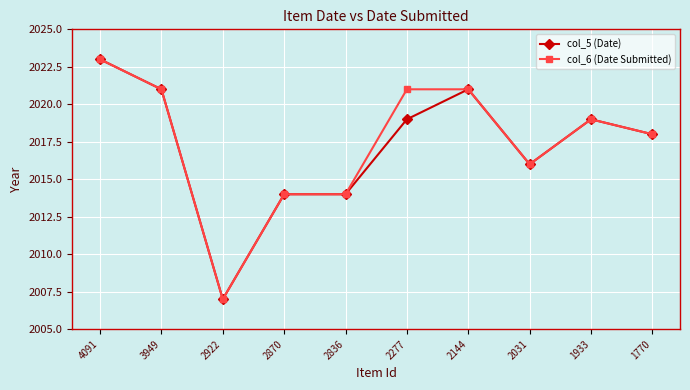

Read the col_5 (Date) value at 2870, to the nearest 10.

2010